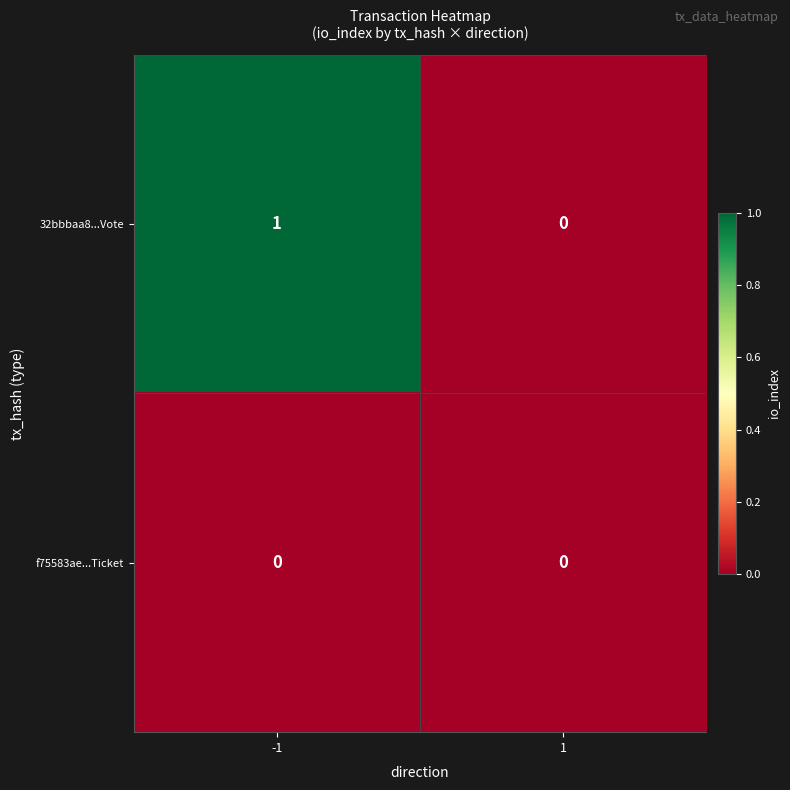

Which series changed the most between -1 and 1?

32bbbaa8...Vote